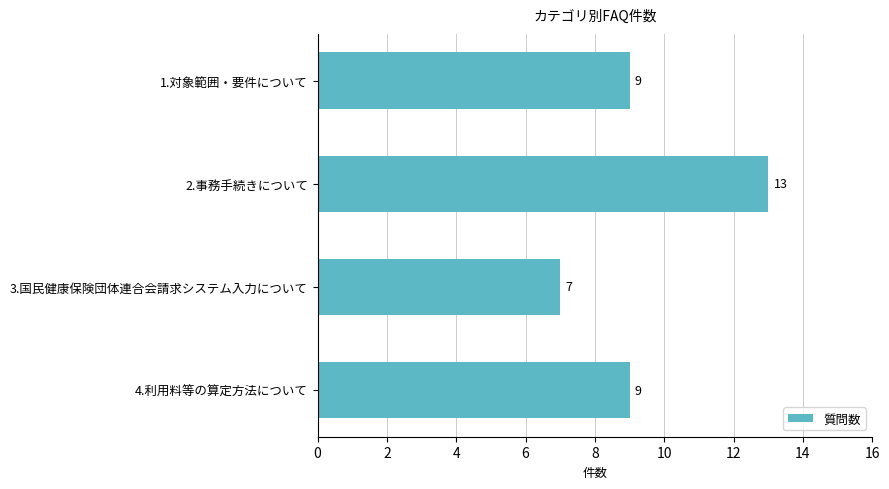

How many data points does each series have?

4